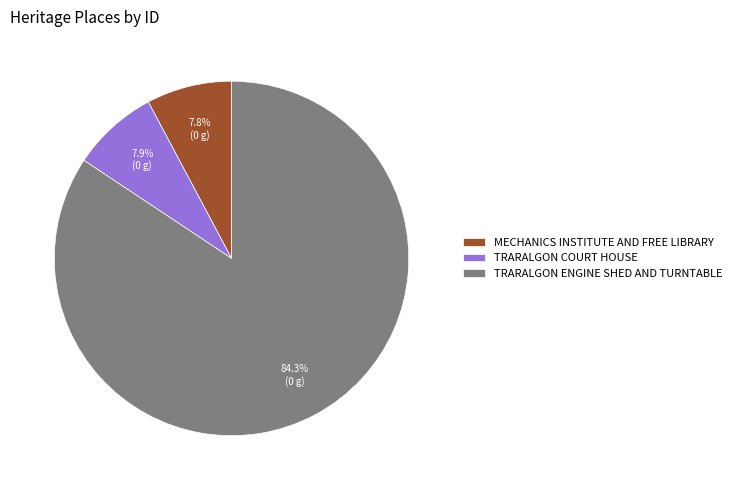

Count the number of slices in the pie.

3